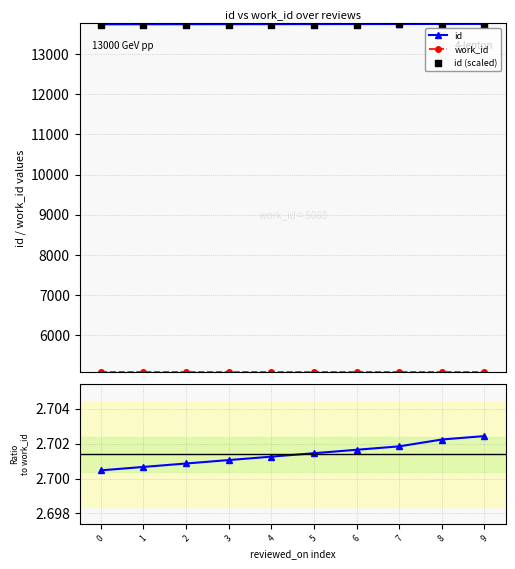

Which series reaches the minimum Y coordinate?

id/work_id